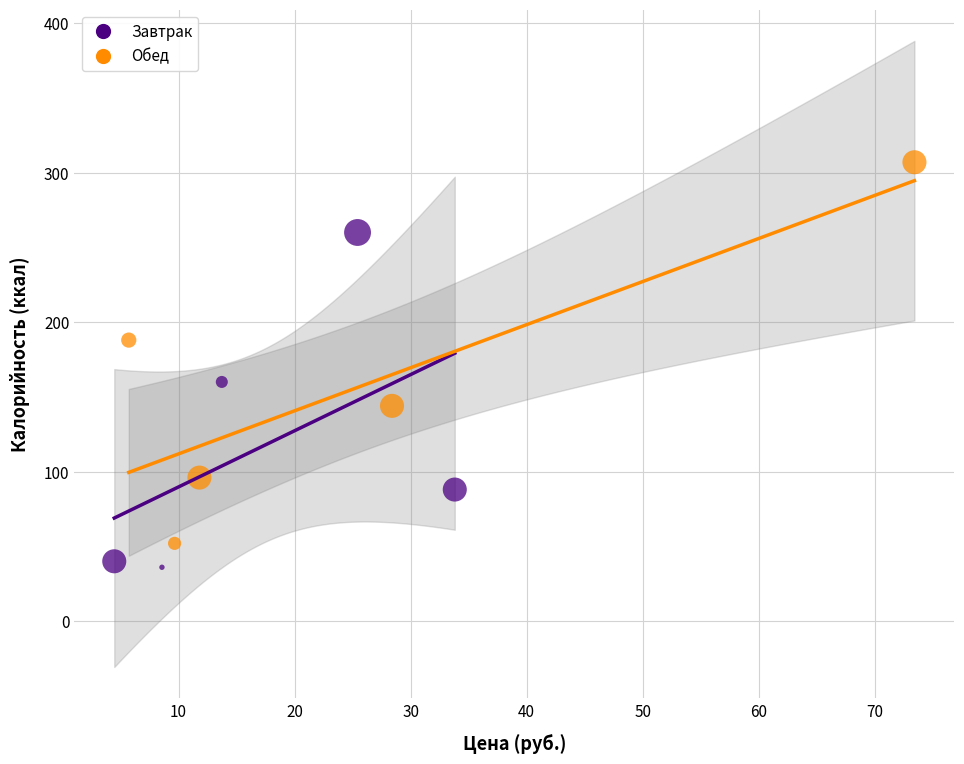

Which series reaches the maximum Y coordinate?

Обед